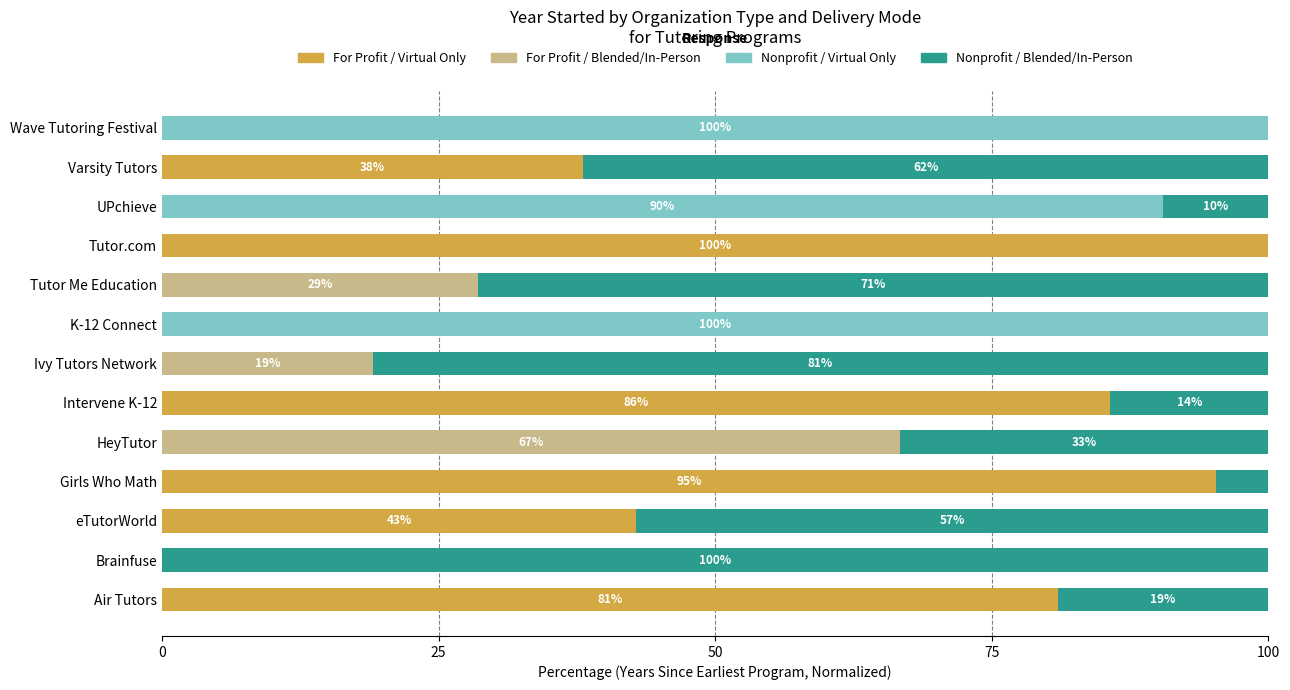

The For Profit / Virtual Only series shows 0.0 at Brainfuse. True or false?

True